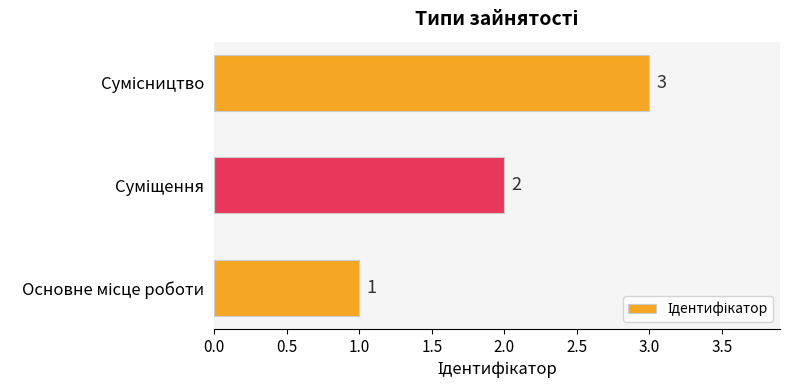

What is the maximum value shown in the chart?

3